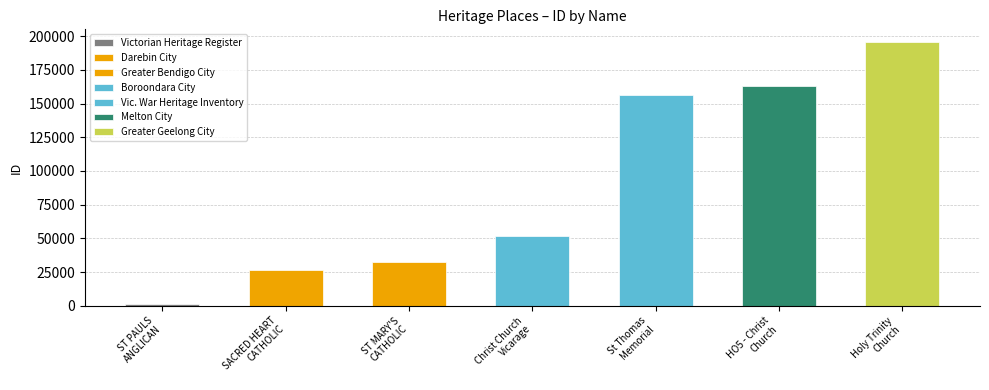

What is the sum of all values?

626659